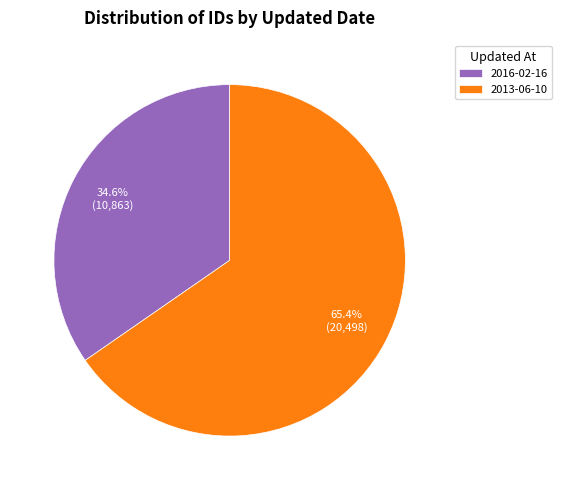

What percentage is the 2013-06-10 slice, to the nearest percent?

65%